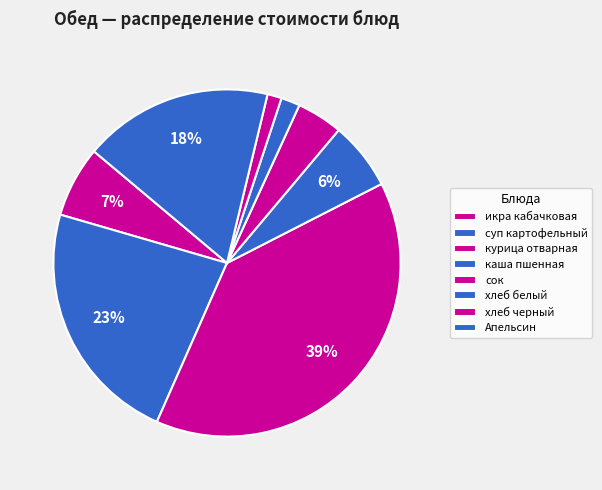

How many segments does this pie chart have?

8